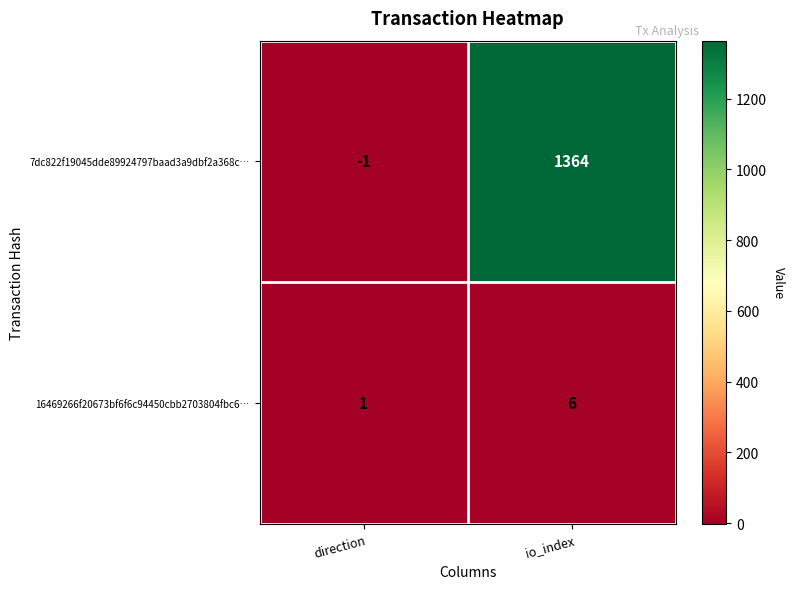

Between direction and io_index, which series saw the biggest shift?

7dc822f19045dde89924797baad3a9dbf2a368c…